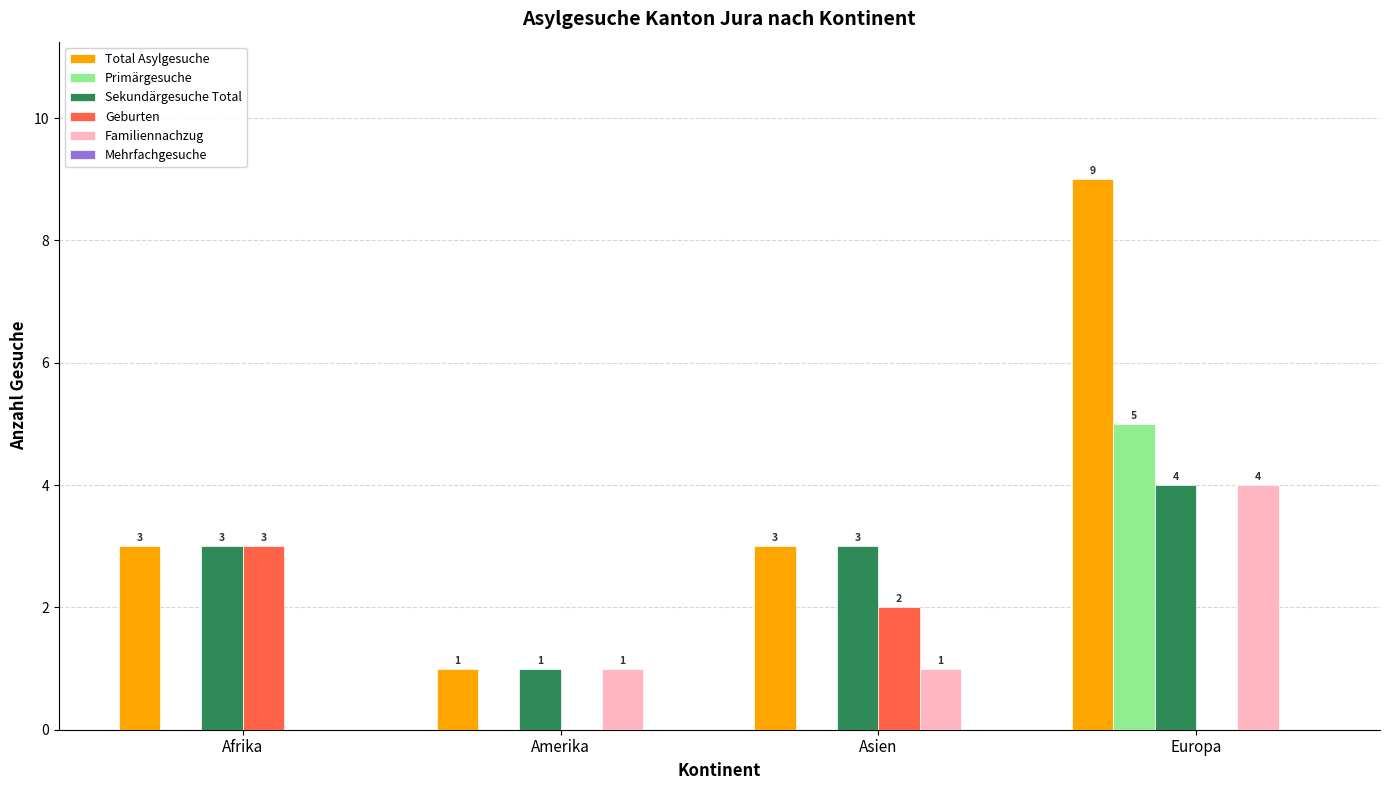

How many groups of bars are there?

4